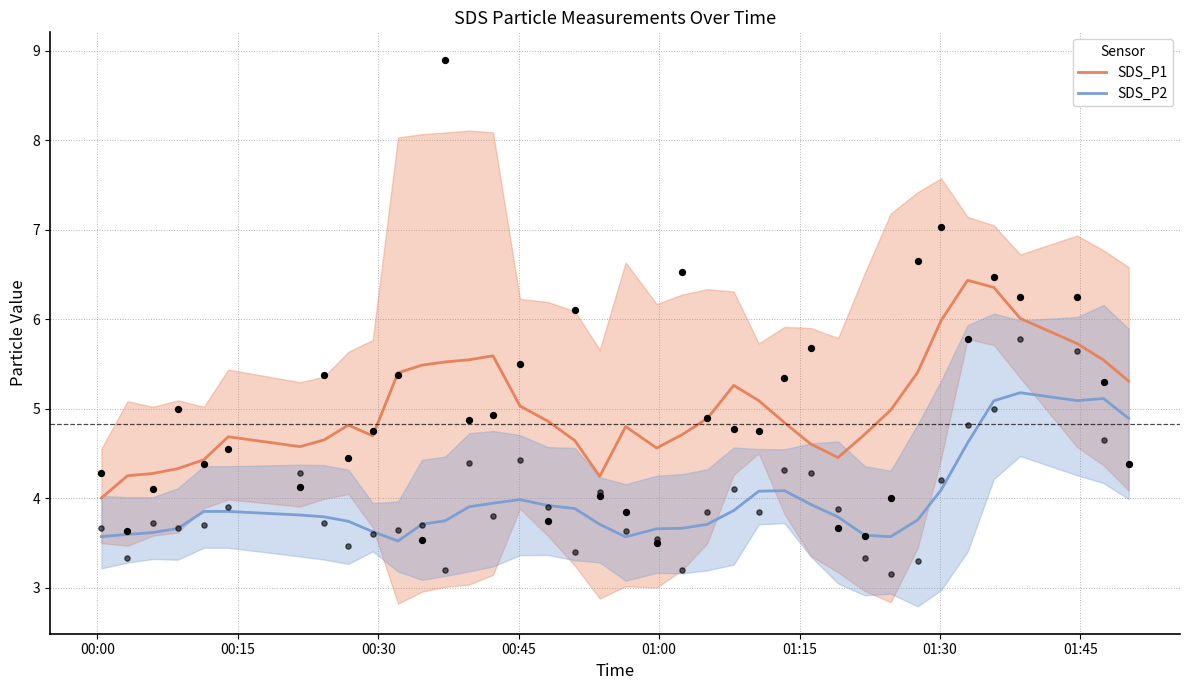

What is the minimum value for SDS_P1?

4.0